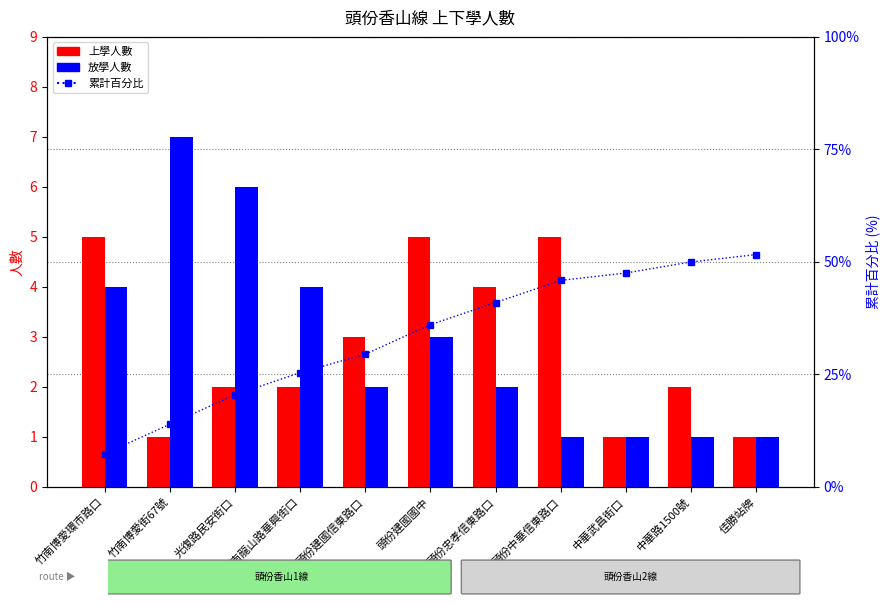

What is the approximate value of 上學人數 at 中華武昌街口?

1.0